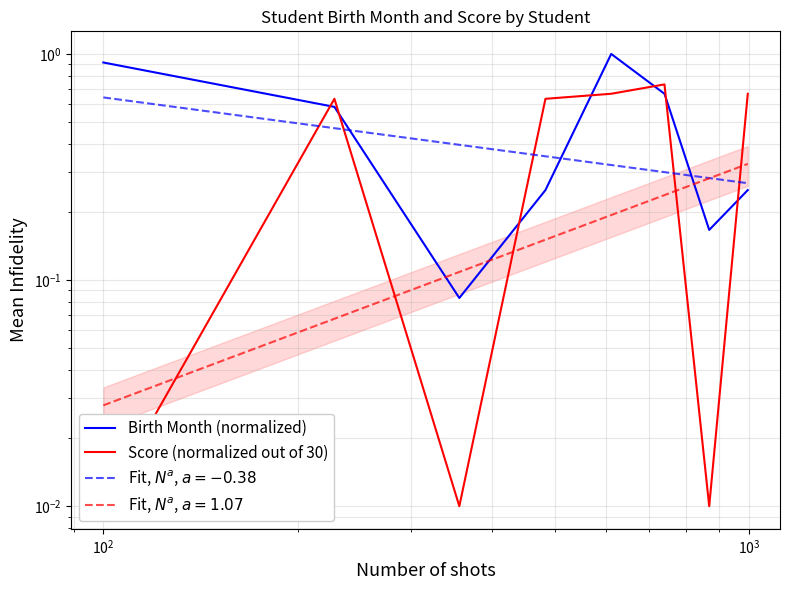

Rank the series by their maximum value, from highest to lowest.

Birth Month (normalized), Score (normalized out of 30)